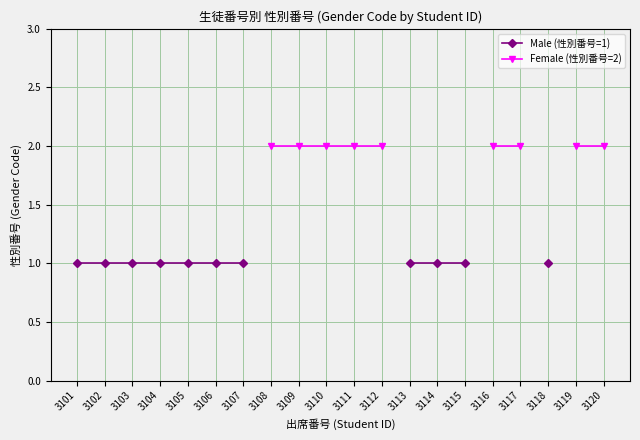

True or false: Male (性別番号=1) and Female (性別番号=2) cross at least once.

False